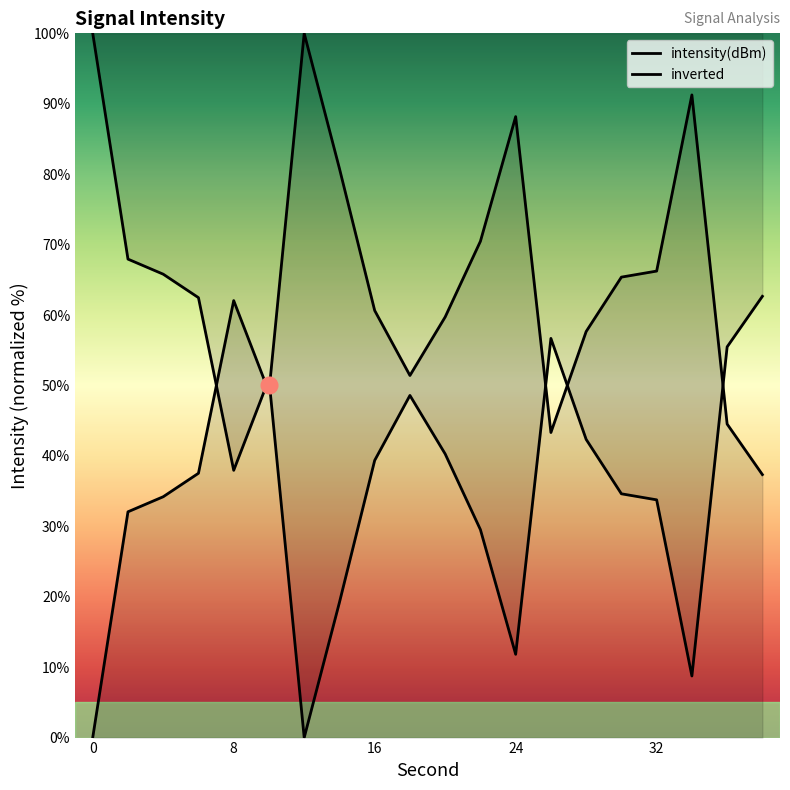

After their last crossing, which series has the higher values: intensity(dBm) or inverted?

inverted